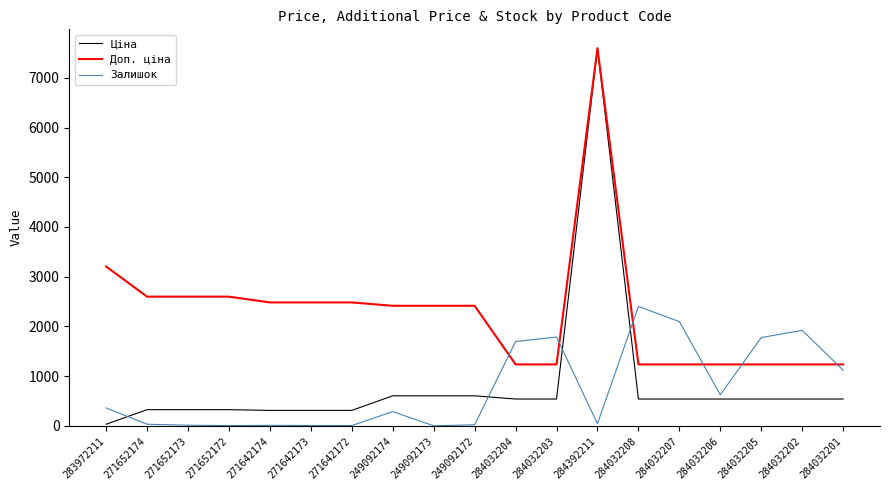

Which series has the largest total across all categories?

Доп. ціна